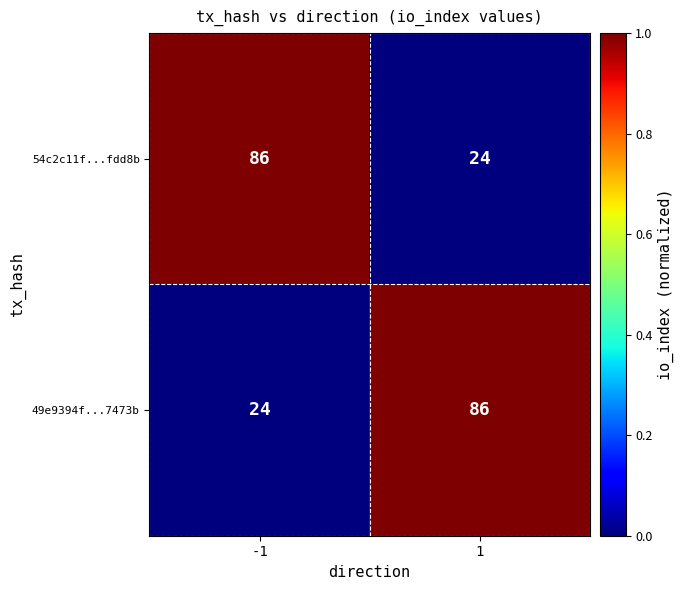

How many series are shown in this chart?

2